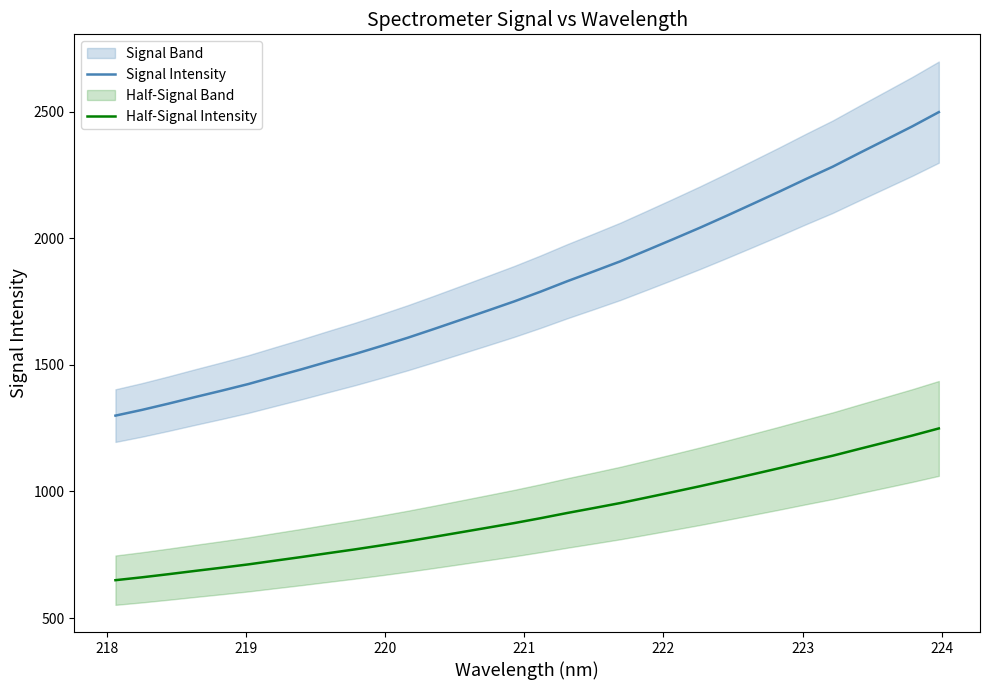

True or false: Signal Intensity and Half-Signal Intensity cross at least once.

False